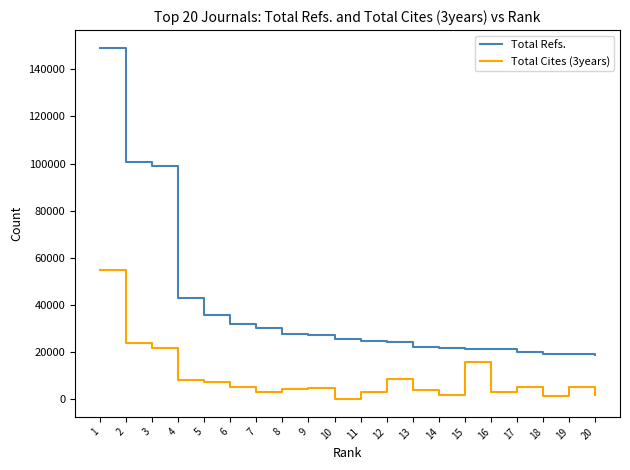

True or false: Total Refs. and Total Cites (3years) intersect in this chart.

False